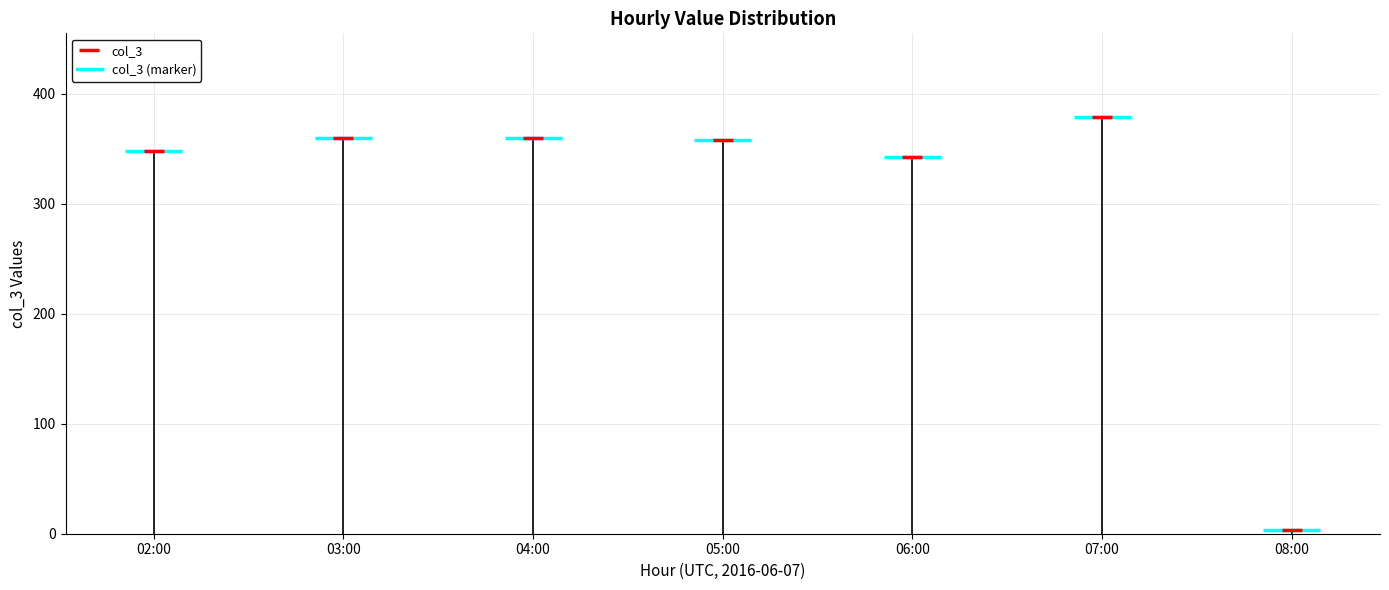

Is it true that the value at 07:00 is 379?

True